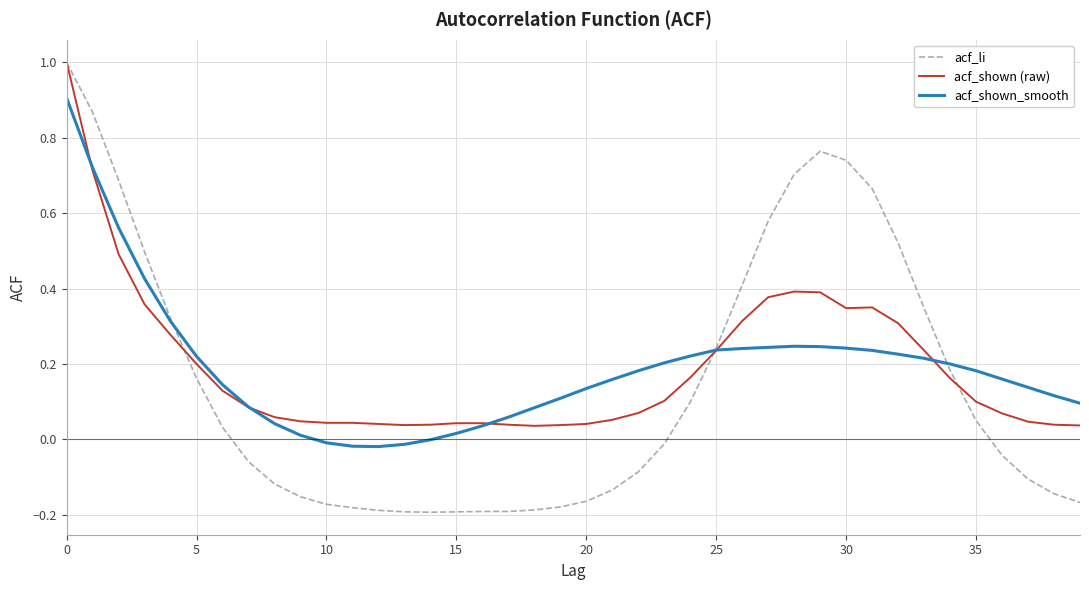

What is the maximum value shown in the chart?

1.0